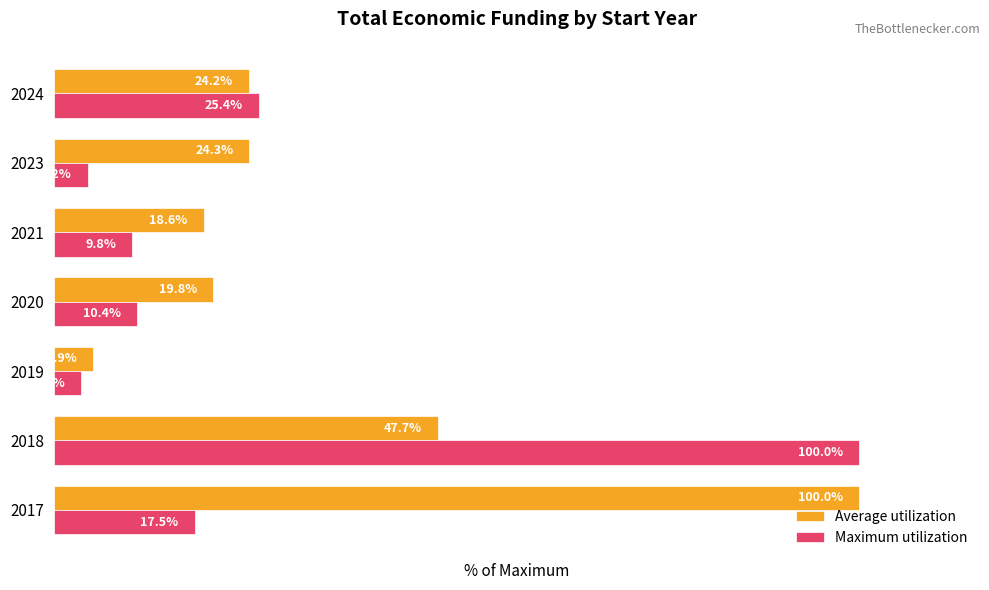

Rank the series by their average value, from highest to lowest.

Average utilization, Maximum utilization